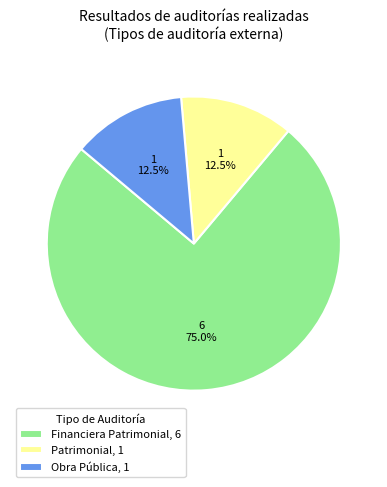

True or false: Patrimonial accounts for 24% of the total.

False